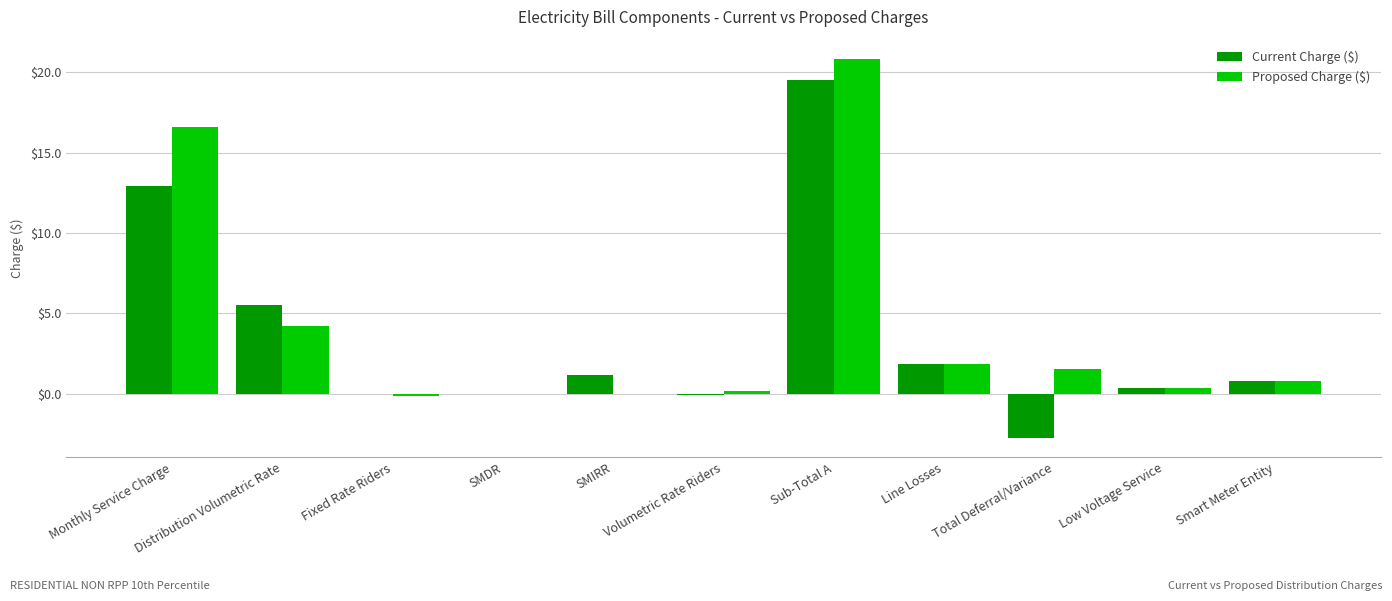

How many data points does each series have?

11